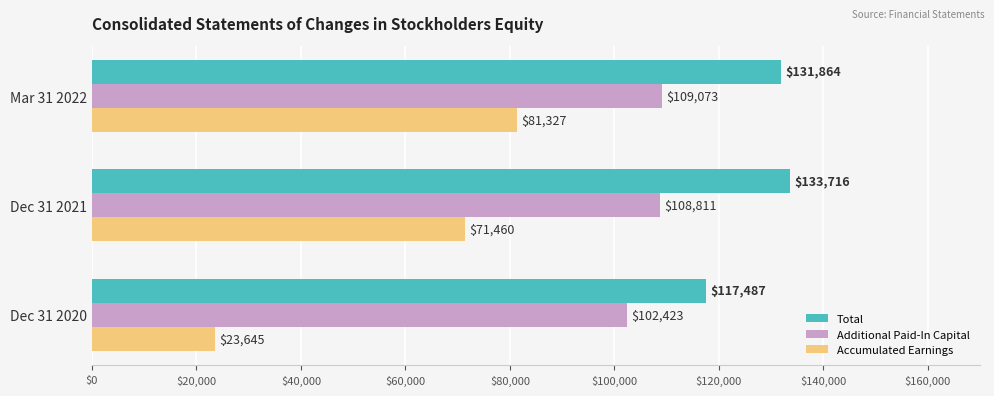

The value of Accumulated Earnings at Dec 31 2021 is 28297. True or false?

False